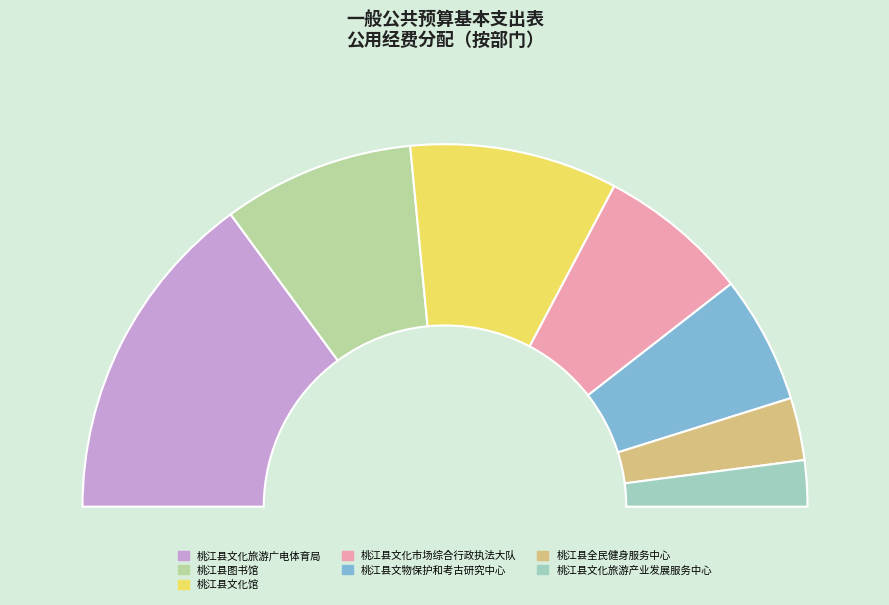

What is the ratio of the value at 桃江县文化旅游产业发展服务中心 to the value at 桃江县文化旅游广电体育局?

0.1